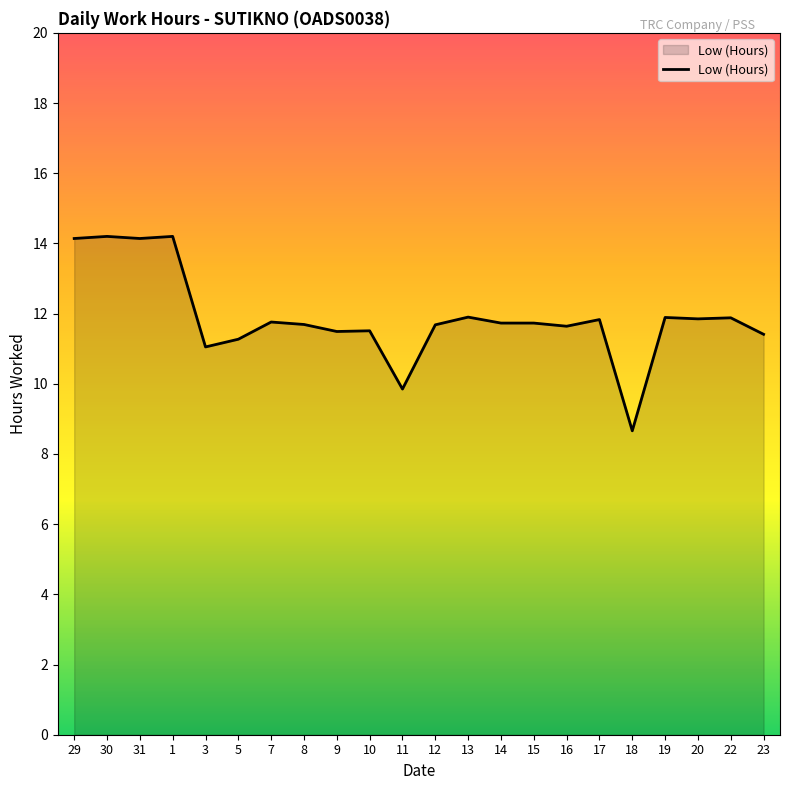

What is the difference between the maximum and minimum values?

5.5